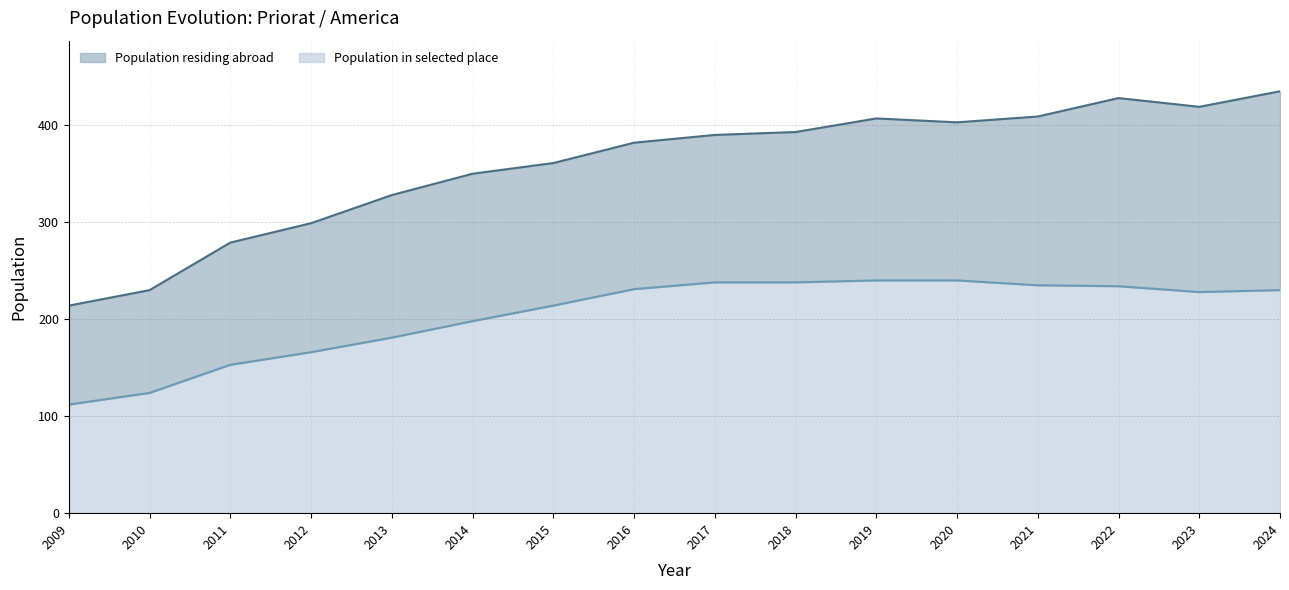

The Population residing abroad series shows 382 at 2016. True or false?

True